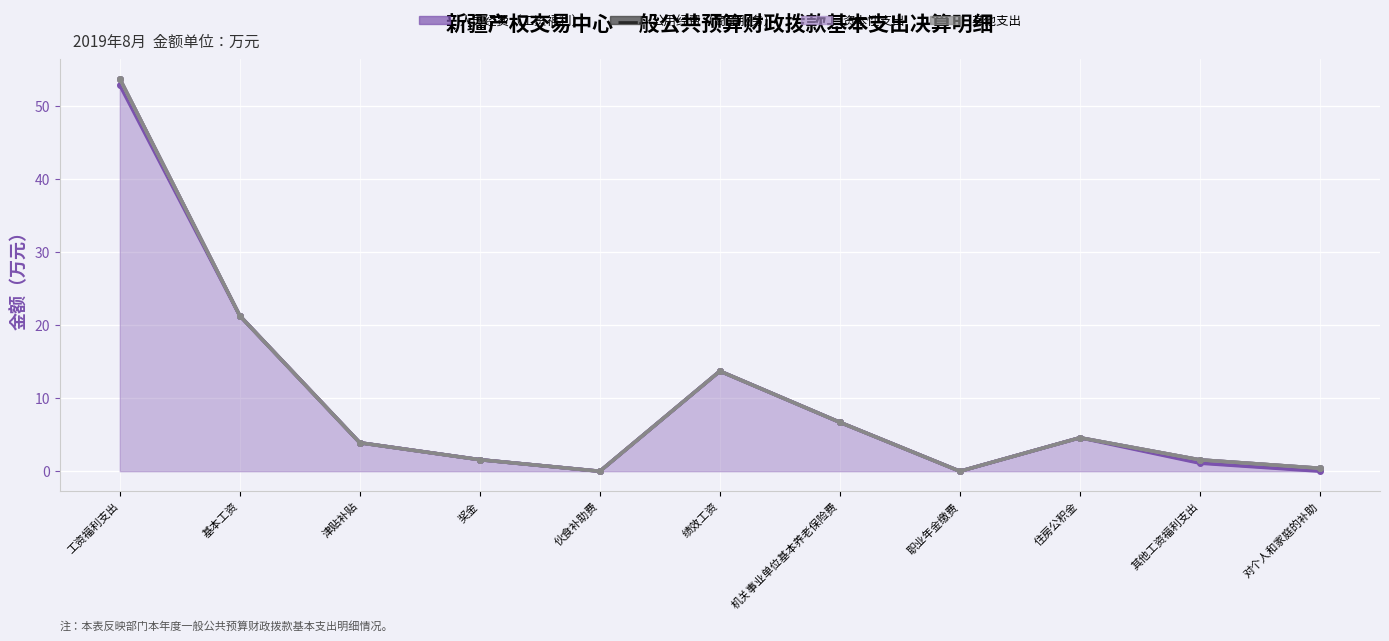

Does the chart display data point markers on the line(s)?

Yes